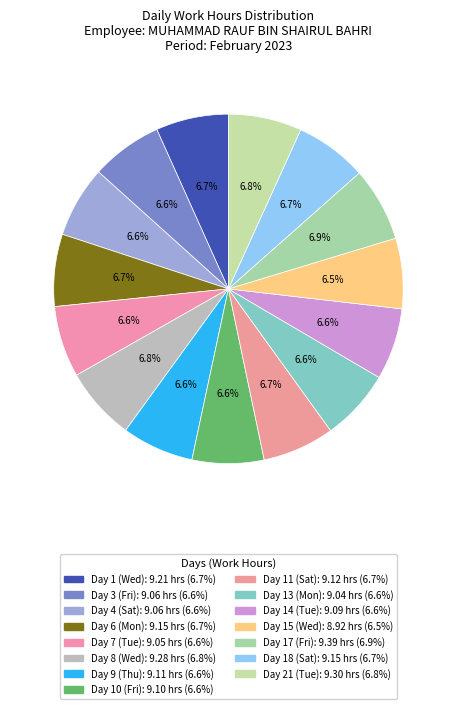

How many slices are in this pie chart?

15